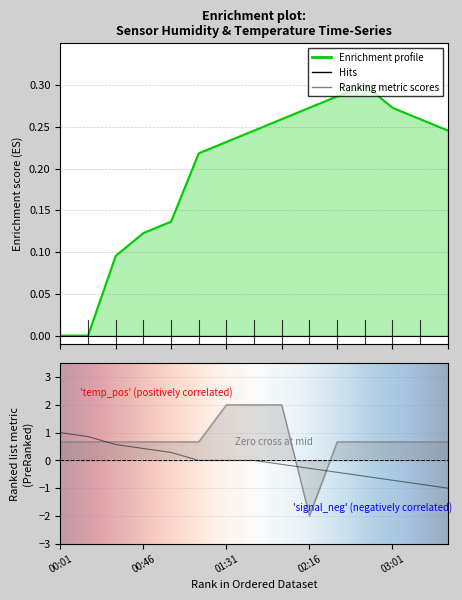

Reading right to left, extract all data points from this chart.

Temp: -1.0	-0.9	-0.7	-0.6	-0.4	-0.3	-0.1	-0.0	-0.0	-0.0	0.3	0.4	0.6	0.9	1.0
Humidity: 0.2	0.3	0.3	0.3	0.3	0.3	0.3	0.2	0.2	0.2	0.1	0.1	0.1	0.0	0.0
Signal: 0.7	0.7	0.7	0.7	0.7	-2.0	2.0	2.0	2.0	0.7	0.7	0.7	0.7	0.7	0.7